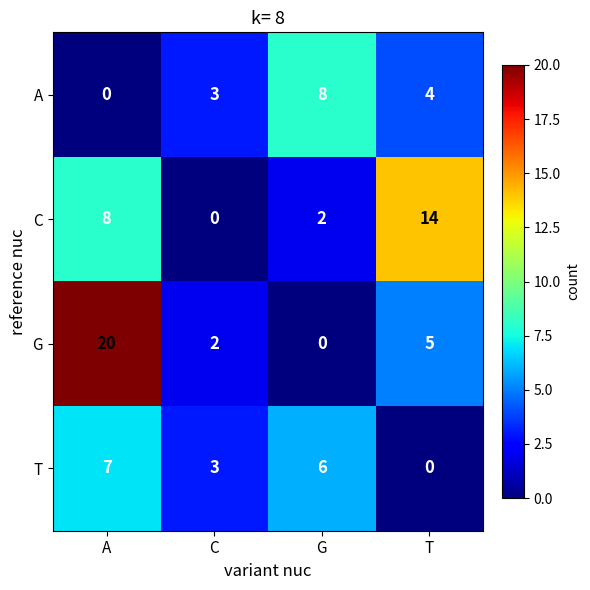

Read the T value at A.

7